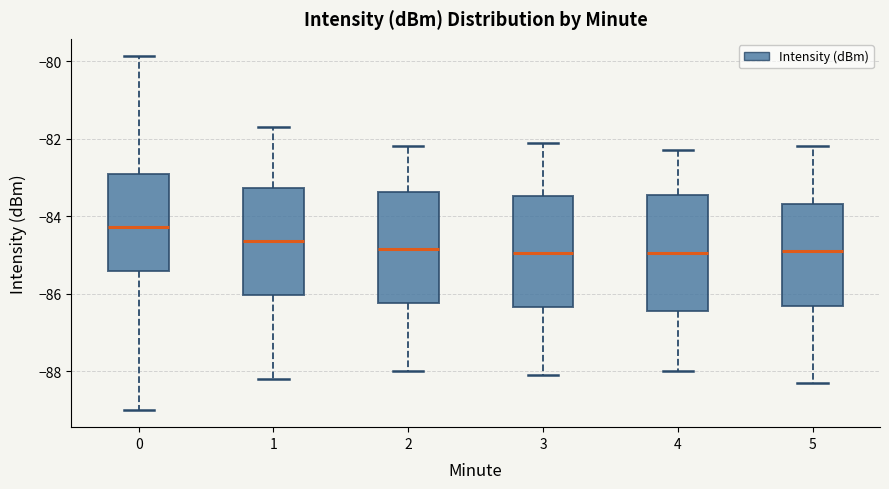

Reading left to right, transcribe this box plot: for each box, give where its median line is, the range the box spans, and where its two whiskers end, as read against the y-axis. The values are not printed on the chart, so give them approximately, as read against the axis.

0: median -84.2, box -85.4 to -83.0, whiskers -89.0 to -79.8
1: median -84.6, box -86.0 to -83.2, whiskers -88.2 to -81.6
2: median -84.8, box -86.2 to -83.4, whiskers -88.0 to -82.2
3: median -85.0, box -86.4 to -83.4, whiskers -88.0 to -82.0
4: median -85.0, box -86.4 to -83.4, whiskers -88.0 to -82.2
5: median -84.8, box -86.4 to -83.6, whiskers -88.2 to -82.2